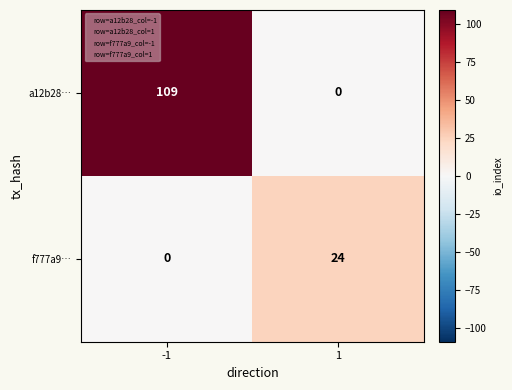

The value of a12b28… at -1 is 109. True or false?

True